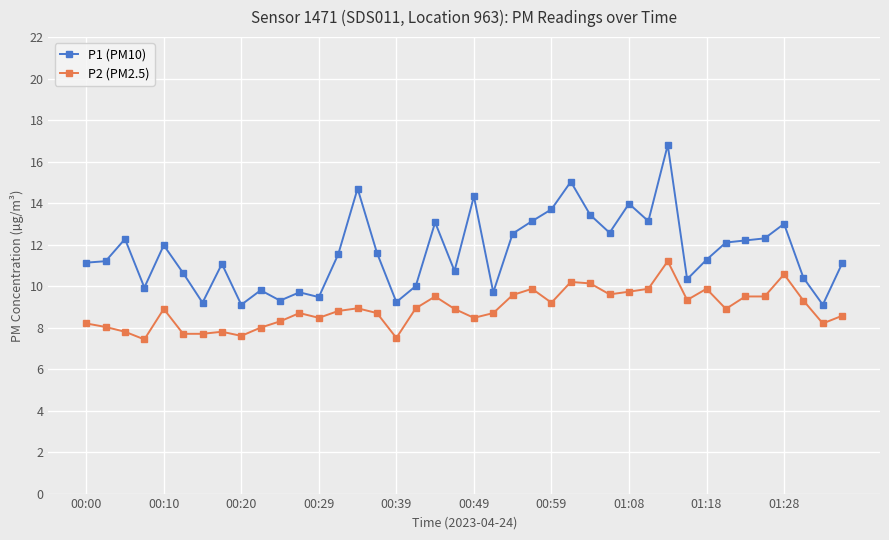

True or false: P1 (PM10) and P2 (PM2.5) cross at least once.

False